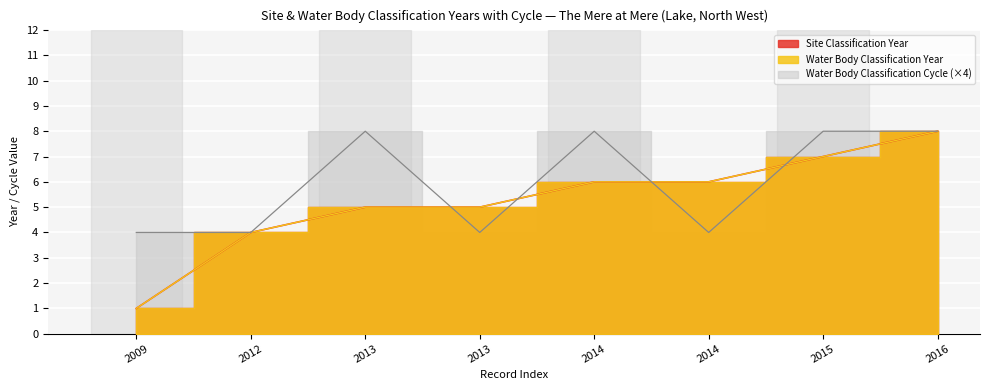

Reading right to left, transcribe all the data shown in this chart.

Site Classification Year: 8	7	6	6	5	5	4	1
Water Body Classification Year: 8	7	6	6	5	5	4	1
Water Body Classification Cycle: 8	8	4	8	4	8	4	4